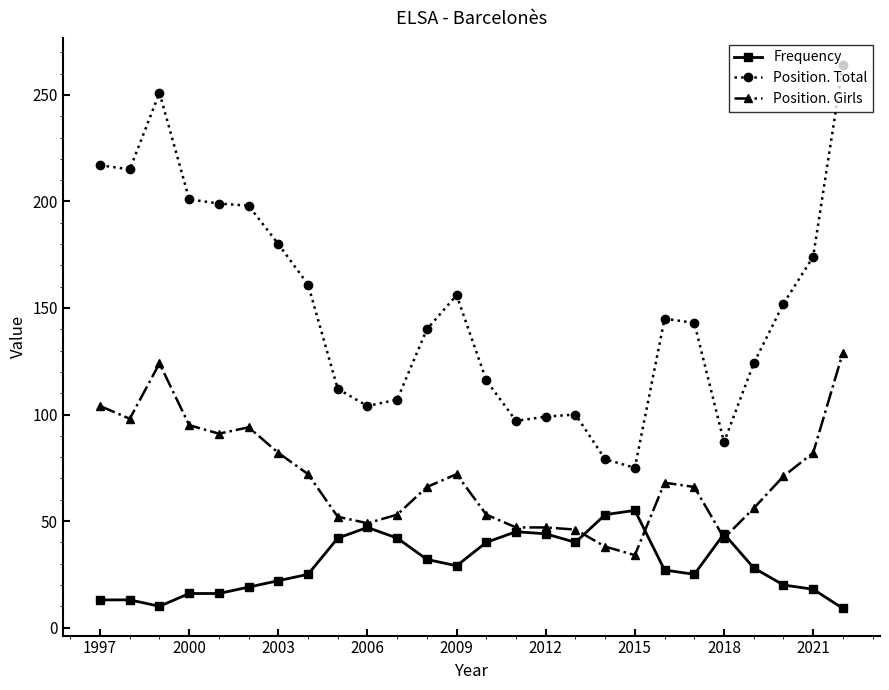

True or false: Frequency and Position. Total intersect in this chart.

False